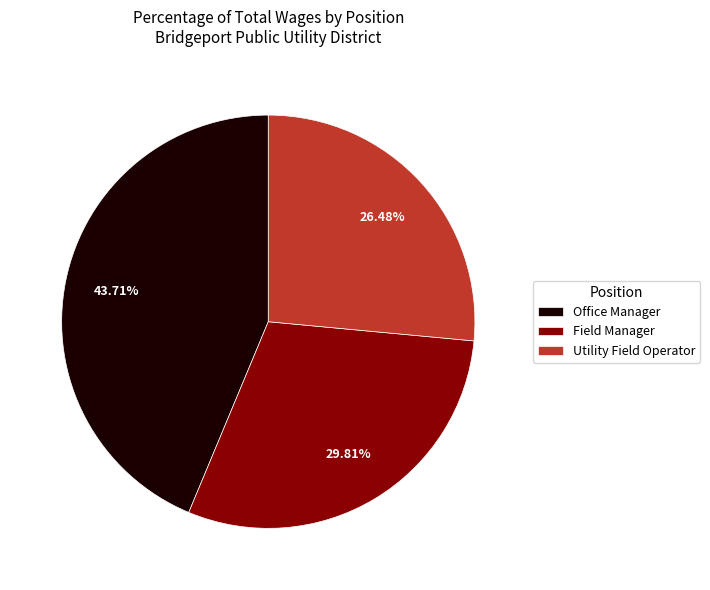

How many segments does this pie chart have?

3